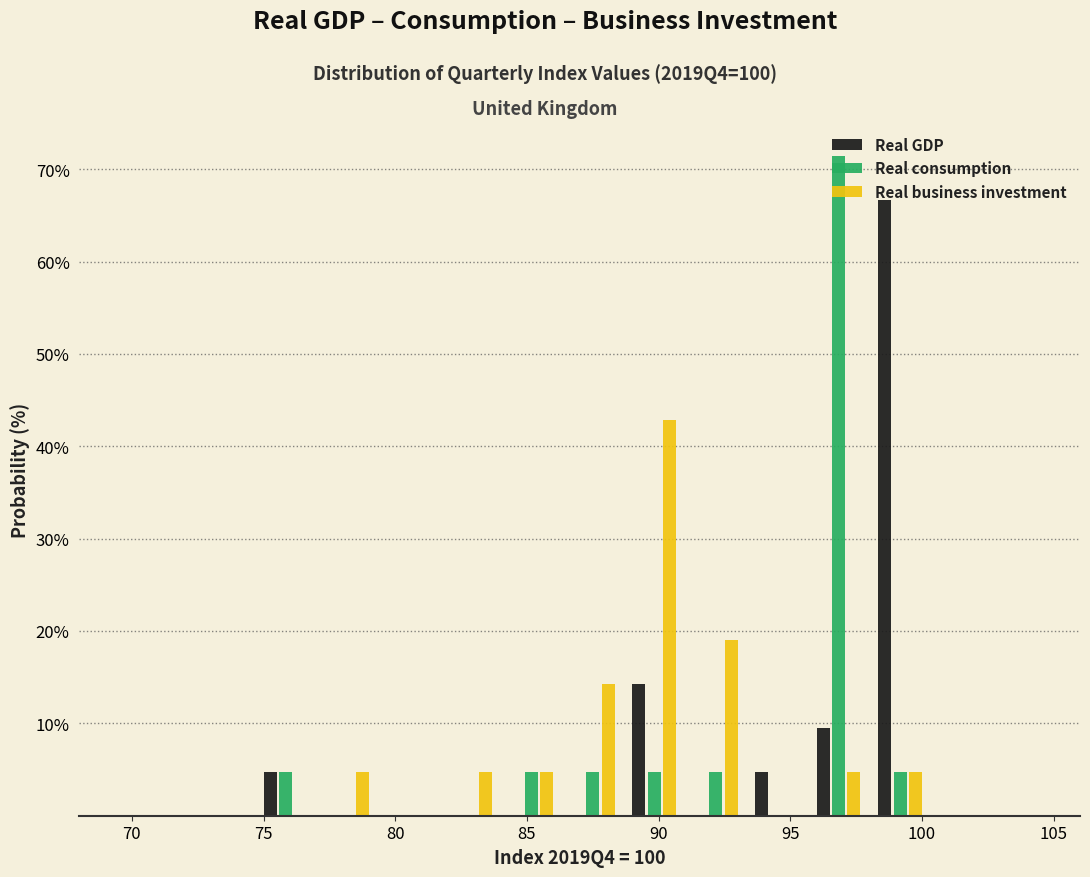

Reading left to right, transcribe this chart: for each range on the x-axis, give the height of each series' bar. Neither the bar edges nor the heights are printed on the chart, so give them approximately, as read against the axes.

70.0 to 72.5: Real GDP=0	Real consumption=0	Real business investment=0
72.5 to 74.5: Real GDP=0	Real consumption=0	Real business investment=0
74.5 to 77.0: Real GDP=5	Real consumption=5	Real business investment=0
77.0 to 79.5: Real GDP=0	Real consumption=0	Real business investment=5
79.5 to 81.5: Real GDP=0	Real consumption=0	Real business investment=0
81.5 to 84.0: Real GDP=0	Real consumption=0	Real business investment=5
84.0 to 86.5: Real GDP=0	Real consumption=5	Real business investment=5
86.5 to 88.5: Real GDP=0	Real consumption=5	Real business investment=14
88.5 to 91.0: Real GDP=14	Real consumption=5	Real business investment=43
91.0 to 93.5: Real GDP=0	Real consumption=5	Real business investment=19
93.5 to 95.5: Real GDP=5	Real consumption=0	Real business investment=0
95.5 to 98.0: Real GDP=10	Real consumption=71	Real business investment=5
98.0 to 100.5: Real GDP=67	Real consumption=5	Real business investment=5
100.5 to 102.5: Real GDP=0	Real consumption=0	Real business investment=0
102.5 to 105.0: Real GDP=0	Real consumption=0	Real business investment=0